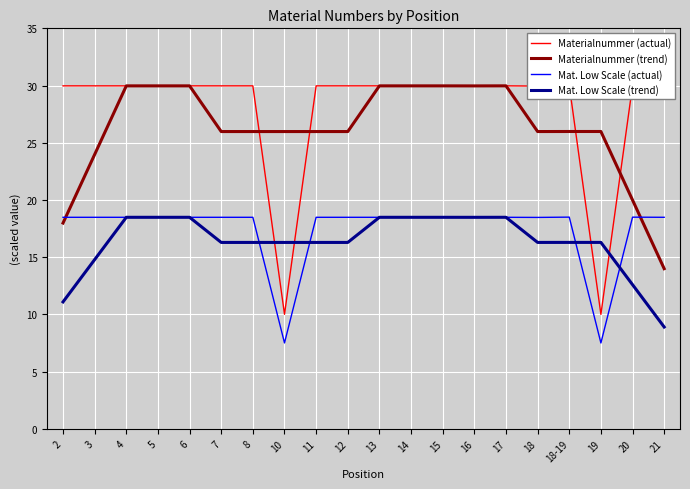

Reading left to right, transcribe all the data shown in this chart.

Materialnummer (actual): 2=30.0	3=30.0	4=30.0	5=30.0	6=30.0	7=30.0	8=30.0	10=10.0	11=30.0	12=30.0	13=30.0	14=30.0	15=30.0	16=30.0	17=30.0	18=30.0	18-19=30.0	19=10.0	20=30.0	21=30.0
Materialnummer (trend): 2=18.0	3=24.0	4=30.0	5=30.0	6=30.0	7=26.0	8=26.0	10=26.0	11=26.0	12=26.0	13=30.0	14=30.0	15=30.0	16=30.0	17=30.0	18=26.0	18-19=26.0	19=26.0	20=20.0	21=14.0
Mat. Low Scale (actual): 2=18.5	3=18.5	4=18.5	5=18.5	6=18.5	7=18.5	8=18.5	10=7.5	11=18.5	12=18.5	13=18.5	14=18.5	15=18.5	16=18.5	17=18.5	18=18.5	18-19=18.5	19=7.5	20=18.5	21=18.5
Mat. Low Scale (trend): 2=11.1	3=14.8	4=18.5	5=18.5	6=18.5	7=16.3	8=16.3	10=16.3	11=16.3	12=16.3	13=18.5	14=18.5	15=18.5	16=18.5	17=18.5	18=16.3	18-19=16.3	19=16.3	20=12.6	21=8.9